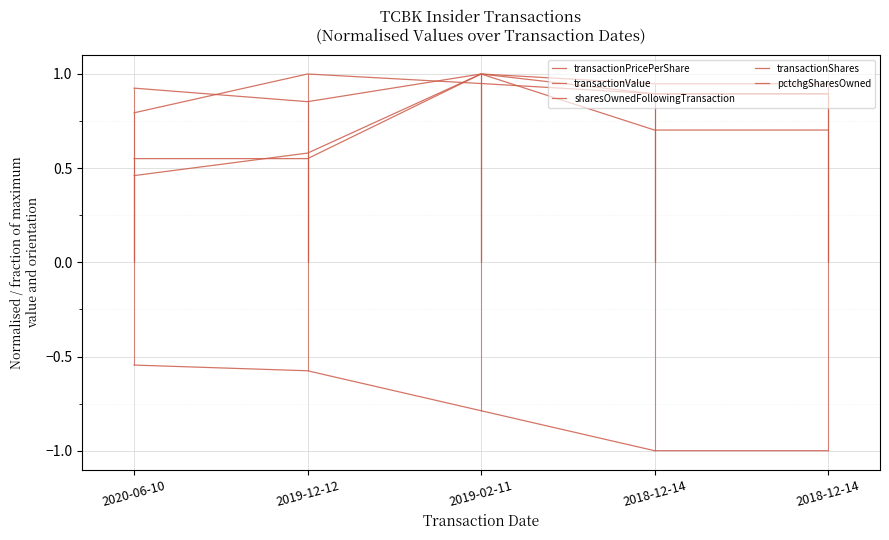

Reading right to left, list all the values displayed in this chart.

transactionPricePerShare: 0.9	0.9	0.9	1.0	0.8
transactionValue: 0.9	0.9	1.0	0.6	0.5
sharesOwnedFollowingTransaction: 0.7	0.7	1.0	0.9	0.9
transactionShares: 0.9	0.9	1.0	0.6	0.6
pctchgSharesOwned: -1.0	-1.0	-0.8	-0.6	-0.5